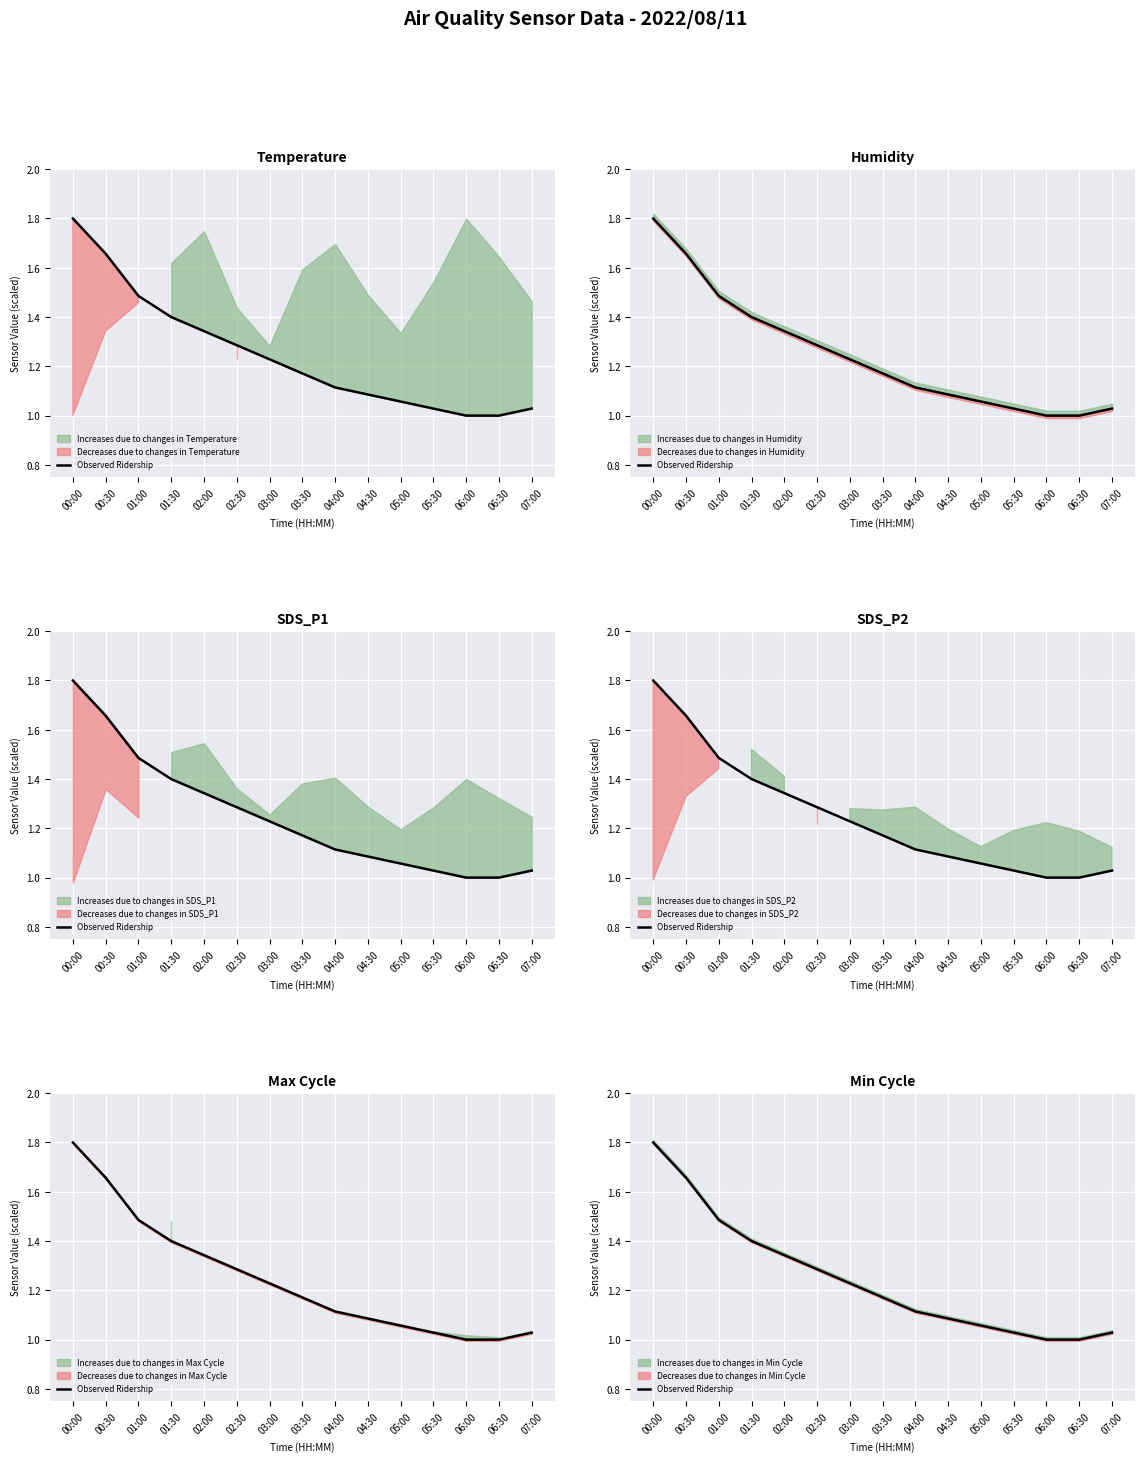

What is the value of the 13th point from the left?

1.0